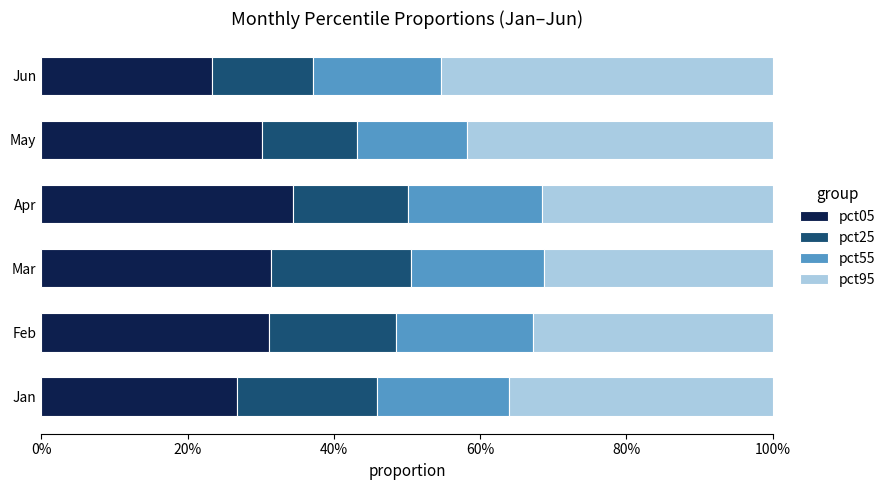

What are all the series names shown in the legend?

pct05, pct25, pct55, pct95